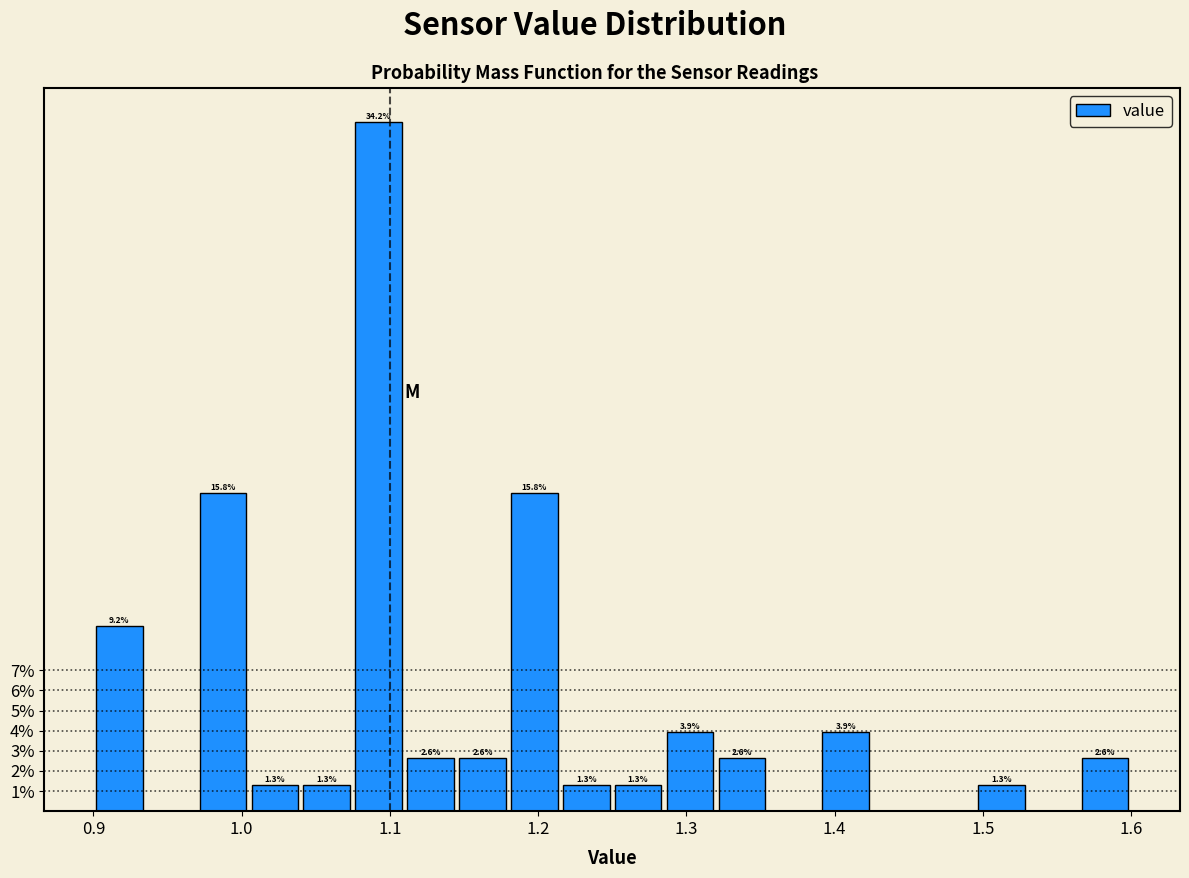

Around what value on the x-axis is the tallest bar? Give the approximate position of its centre, as read against the axis.

1.09